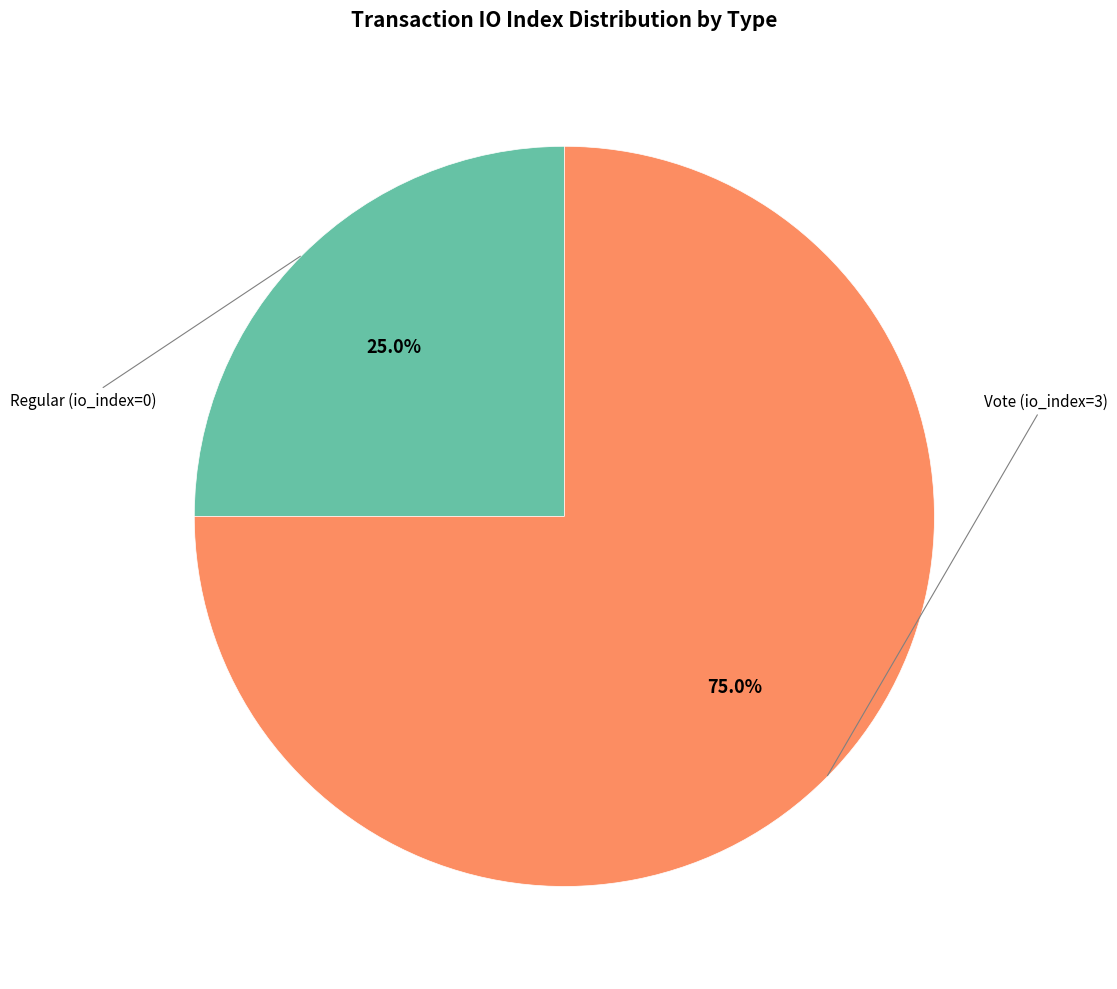

Is there a majority slice in this chart?

Yes